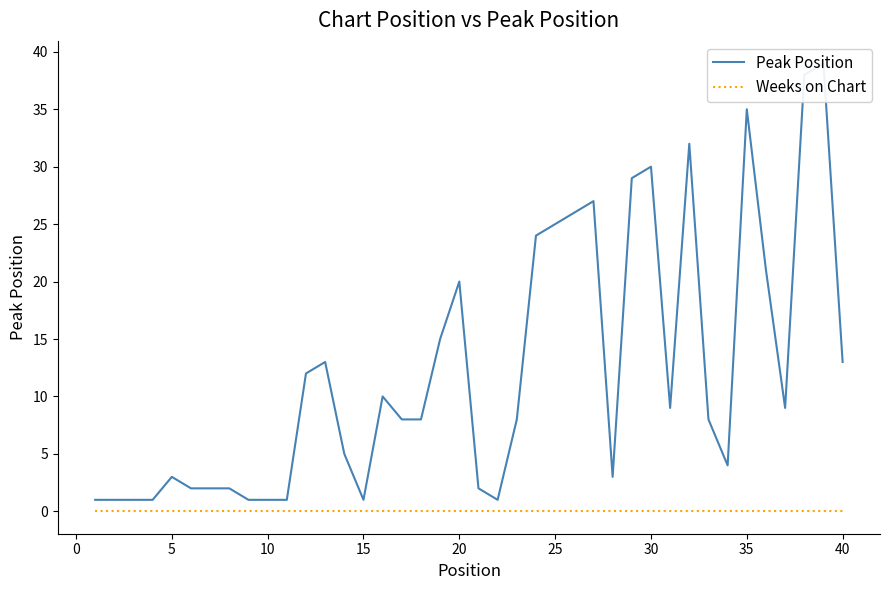

True or false: Weeks on Chart and Peak Position cross at least once.

False